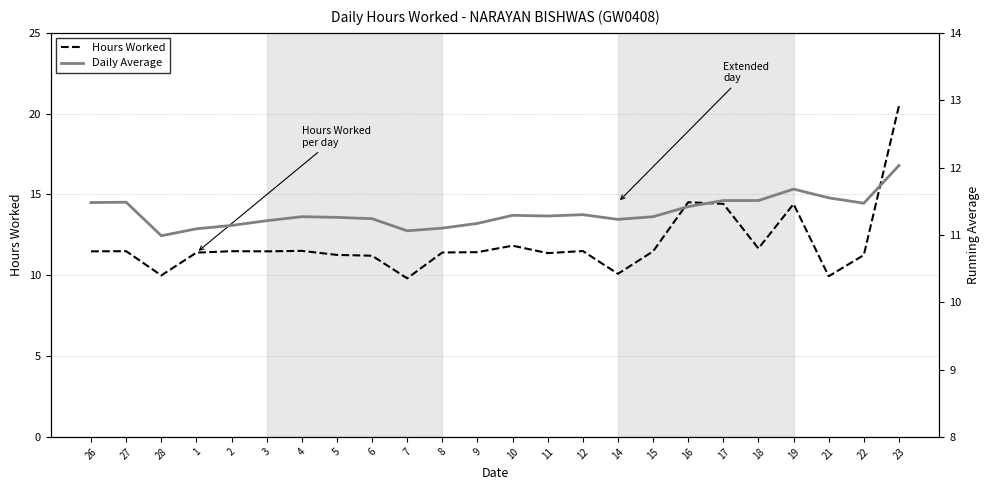

What is the smallest value displayed?

9.8